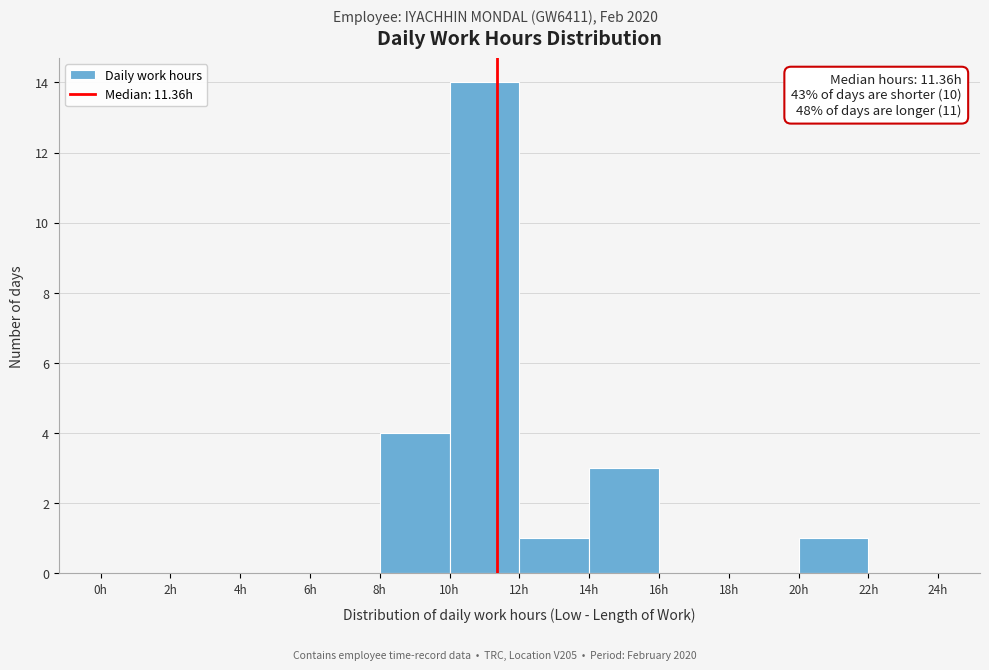

Over which range of the x-axis is the bar tallest?

10 to 12